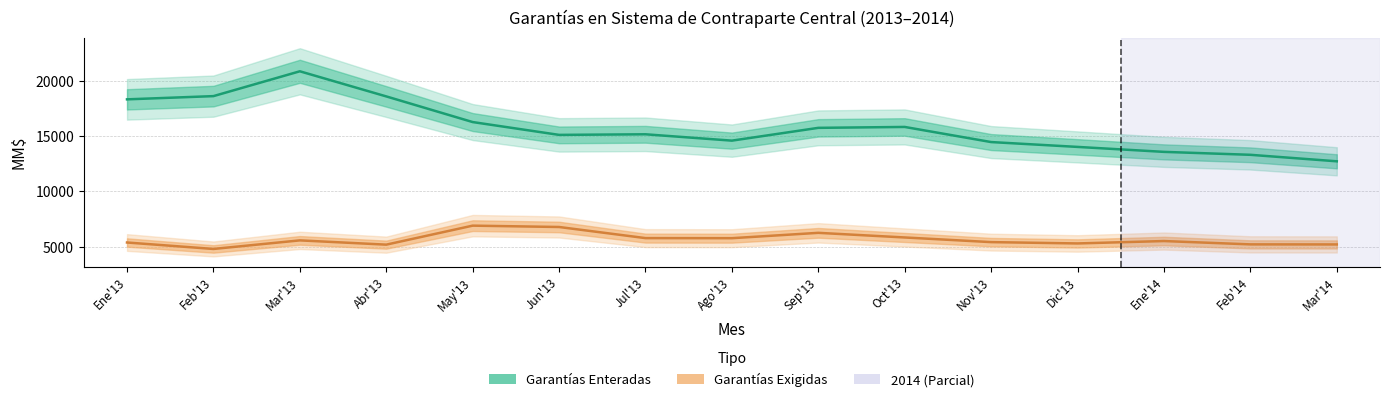

What is the value of the Garantías Exigidas point at the 12th from the left?

5306.0